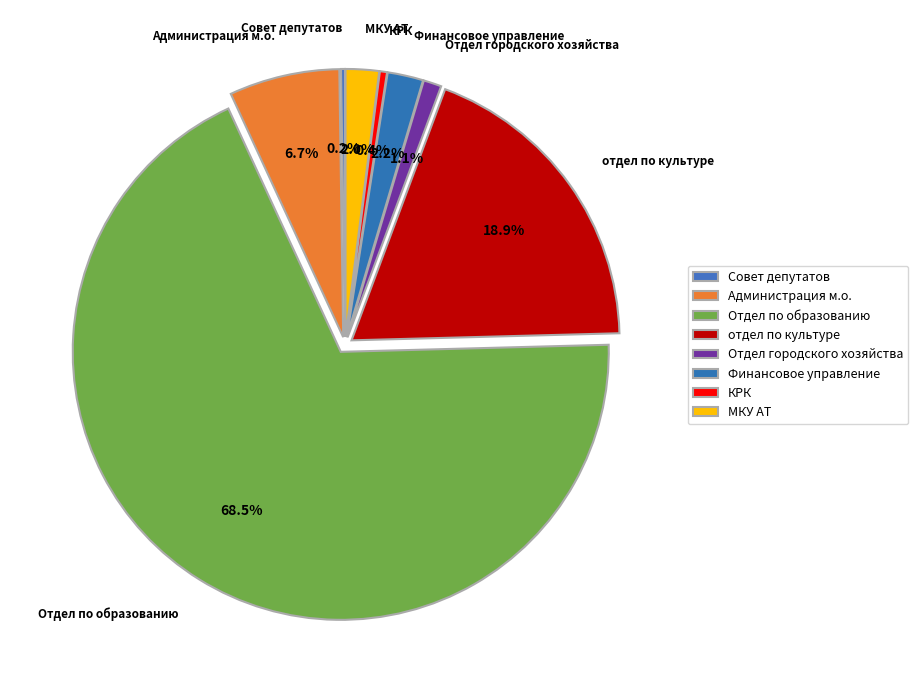

Which has a higher value, МКУ АТ or Отдел городского хозяйства?

МКУ АТ